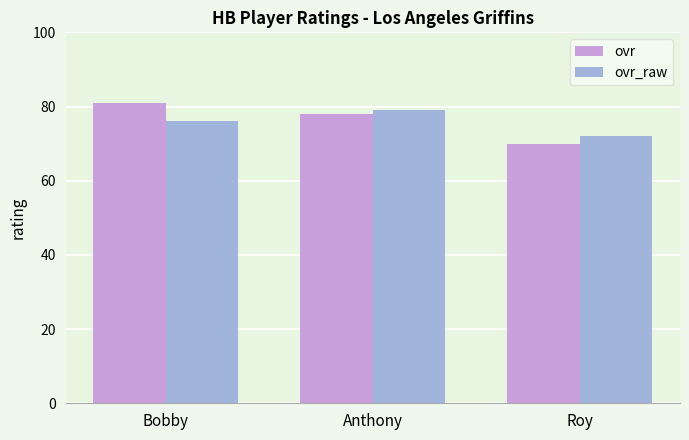

What is the maximum value shown in the chart?

81